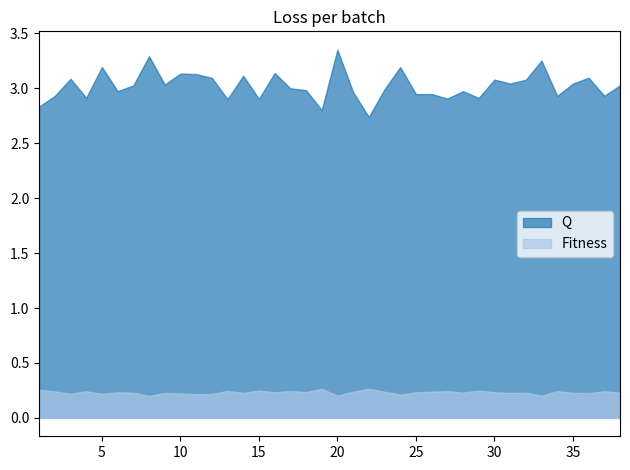

What is the difference between the maximum and minimum values in the Q series?

0.6